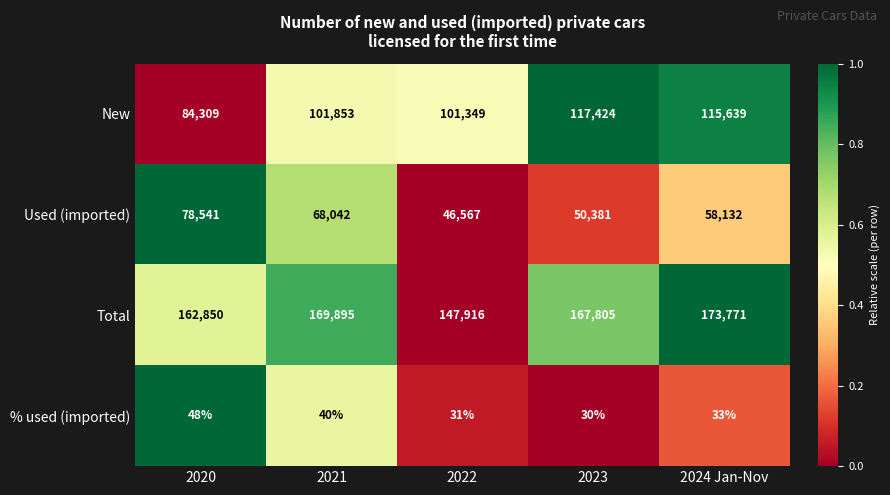

What is the average value of the Used (imported) series?

60333